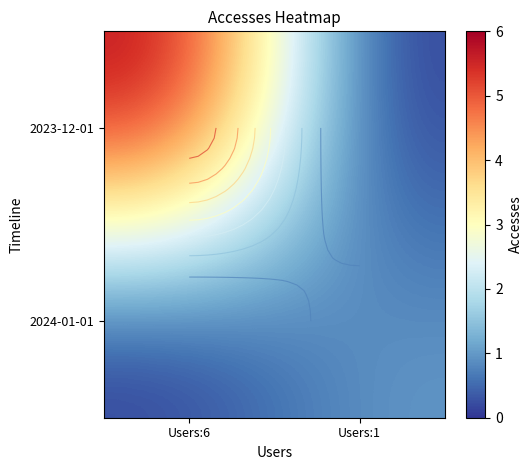

At which label does 2023-12-01 reach its peak?

Users:6